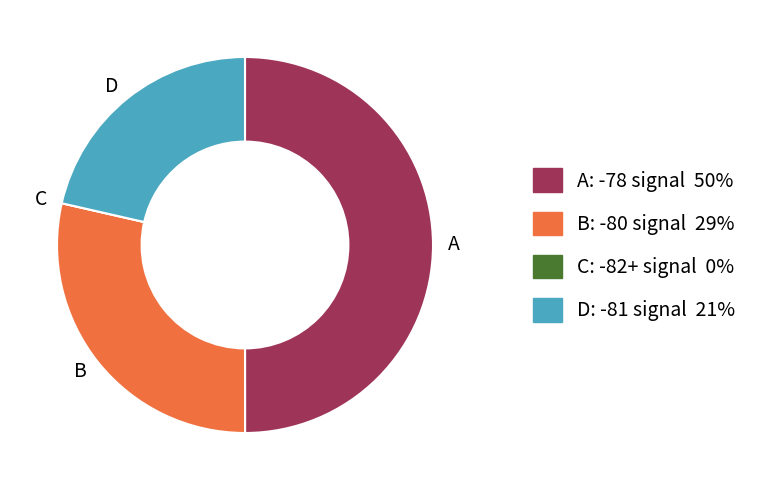

Approximately how many times larger is the value at D compared to A?

0.4